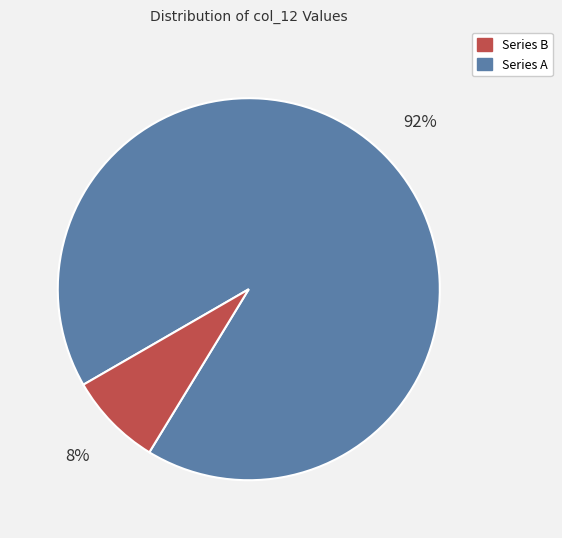

Is there any slice that represents more than half of the pie?

Yes